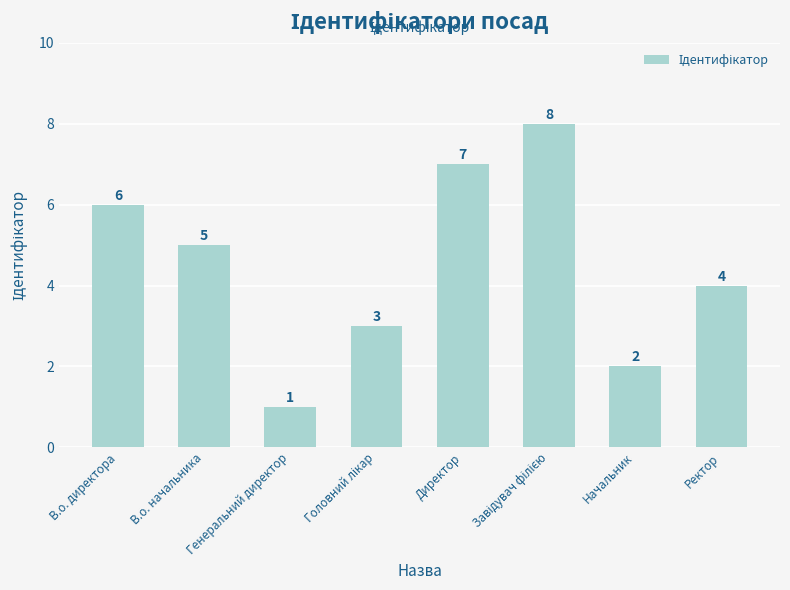

Where is the data nearest to the value 4?

Ректор